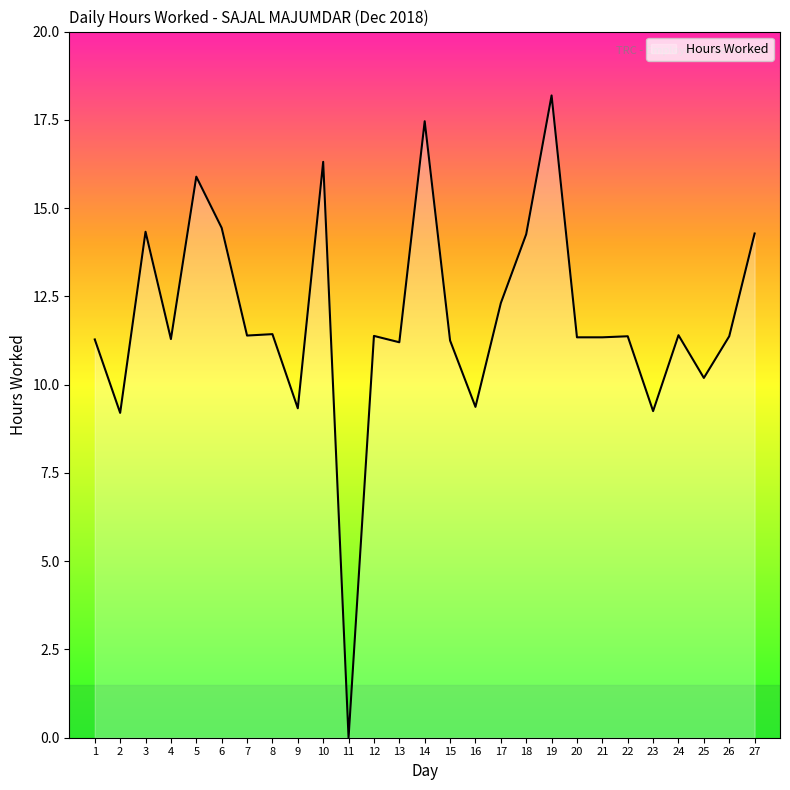

What is the change in value from 2 to 20?

+2.1